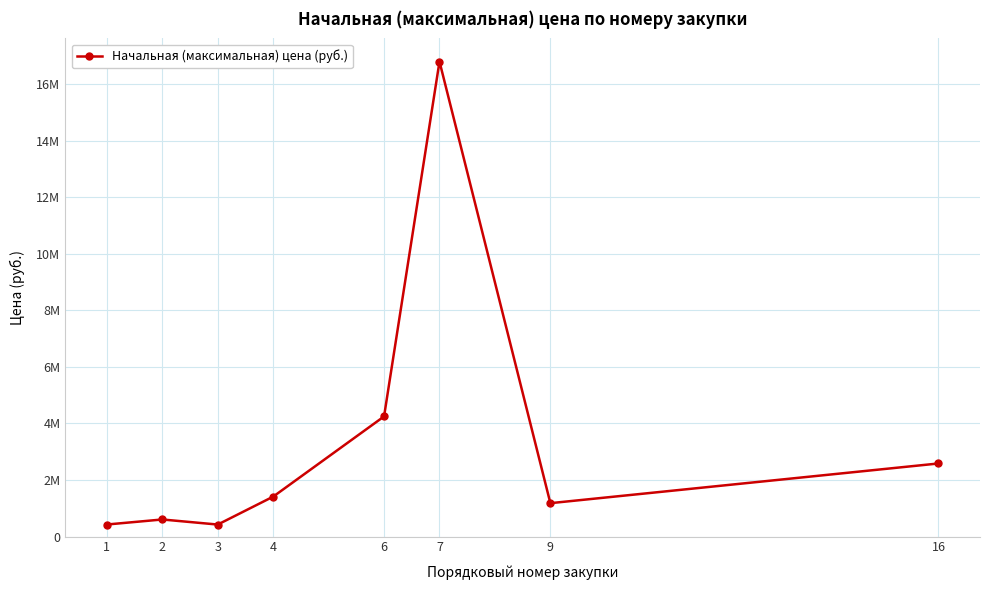

Is this an area chart (filled region under the line)?

No